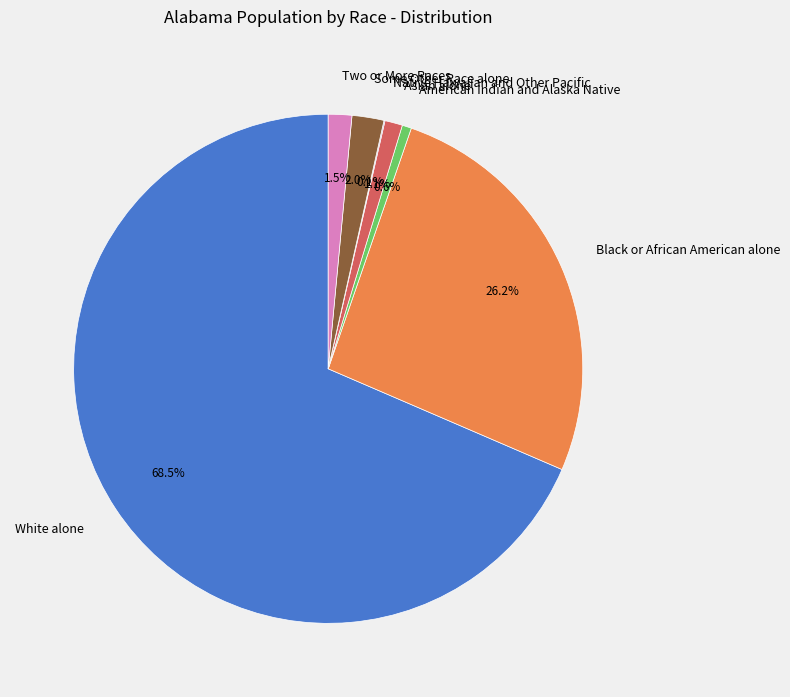

What portion of the pie excludes Some Other Race alone?

98.0%